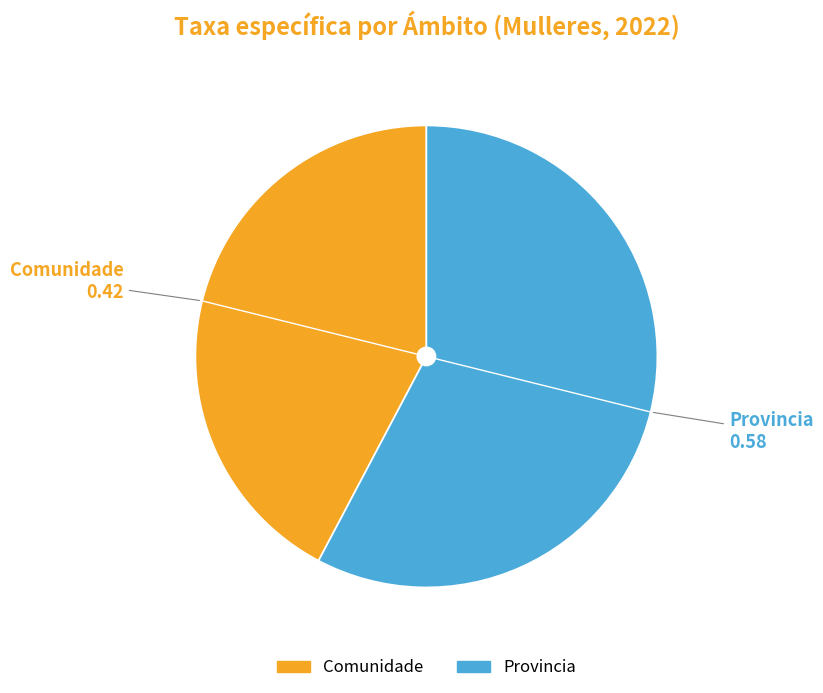

Is there a majority slice in this chart?

Yes